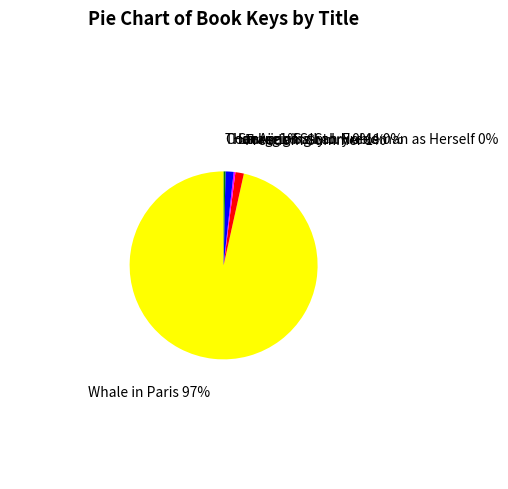

The Starring Sally J. Freedman as Herself slice represents 0% of the pie. True or false?

True